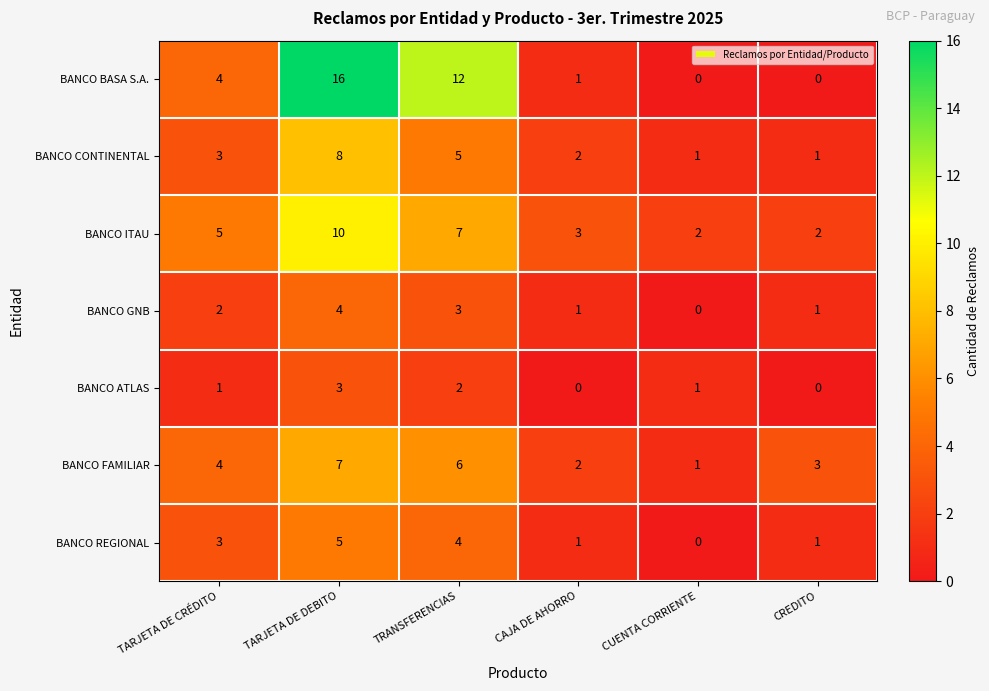

Rank the series by their maximum value, from highest to lowest.

BANCO BASA S.A., BANCO ITAU, BANCO CONTINENTAL, BANCO FAMILIAR, BANCO REGIONAL, BANCO GNB, BANCO ATLAS